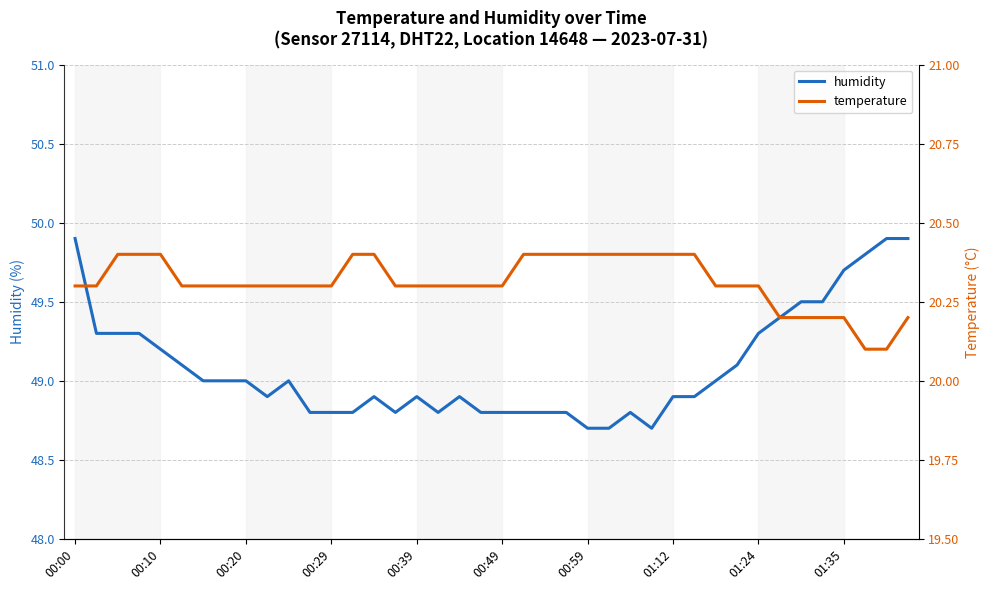

What is the minimum value for humidity?

48.7